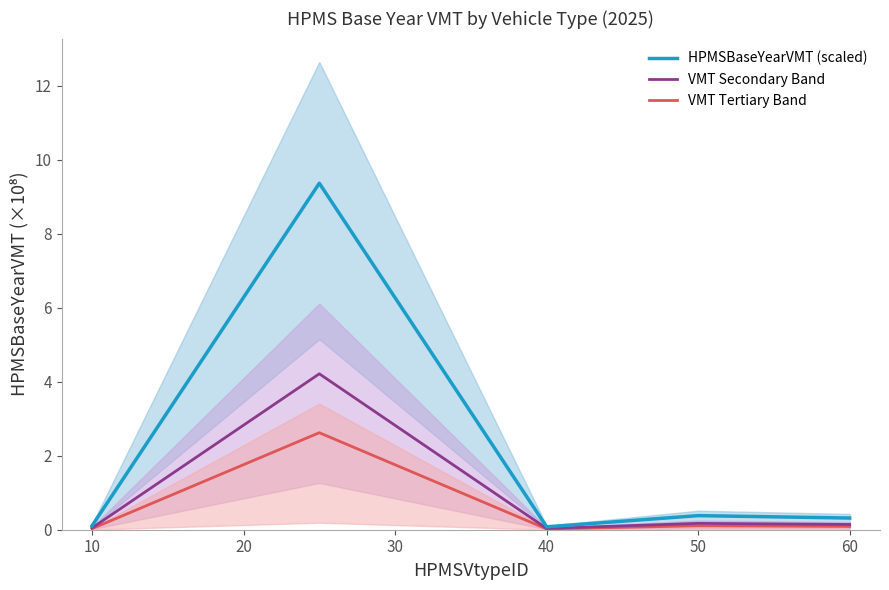

Is it true that VMT Secondary Band equals 0.1 at 60?

True